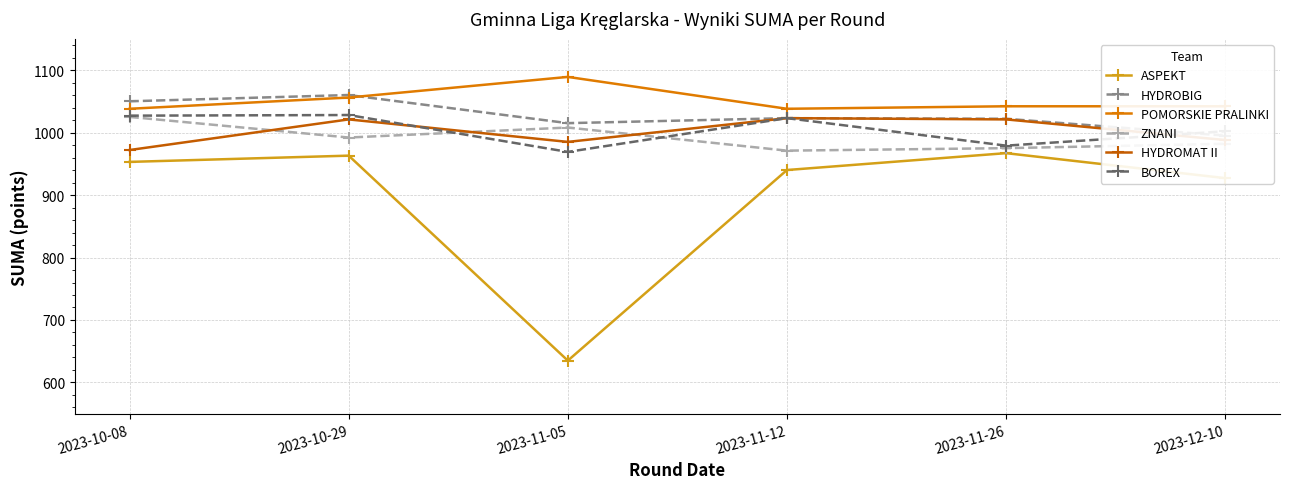

True or false: HYDROMAT II has more than 0 interior local peaks.

True